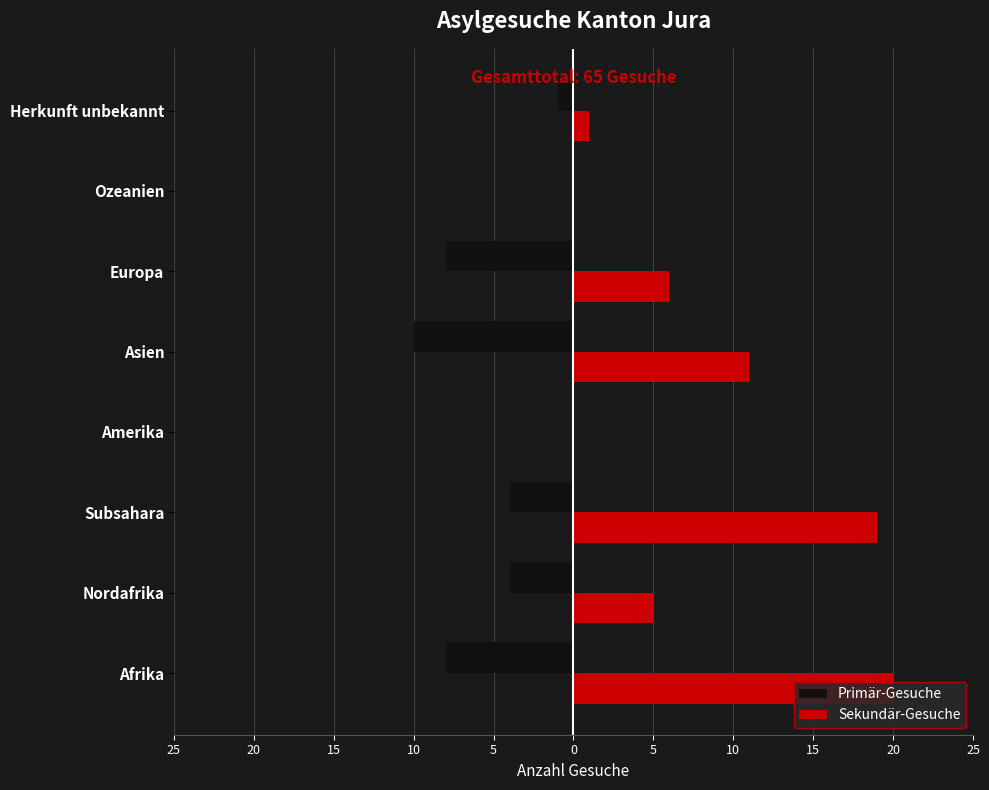

Rank the series by their maximum value, from highest to lowest.

Sekundär-Gesuche, Primär-Gesuche